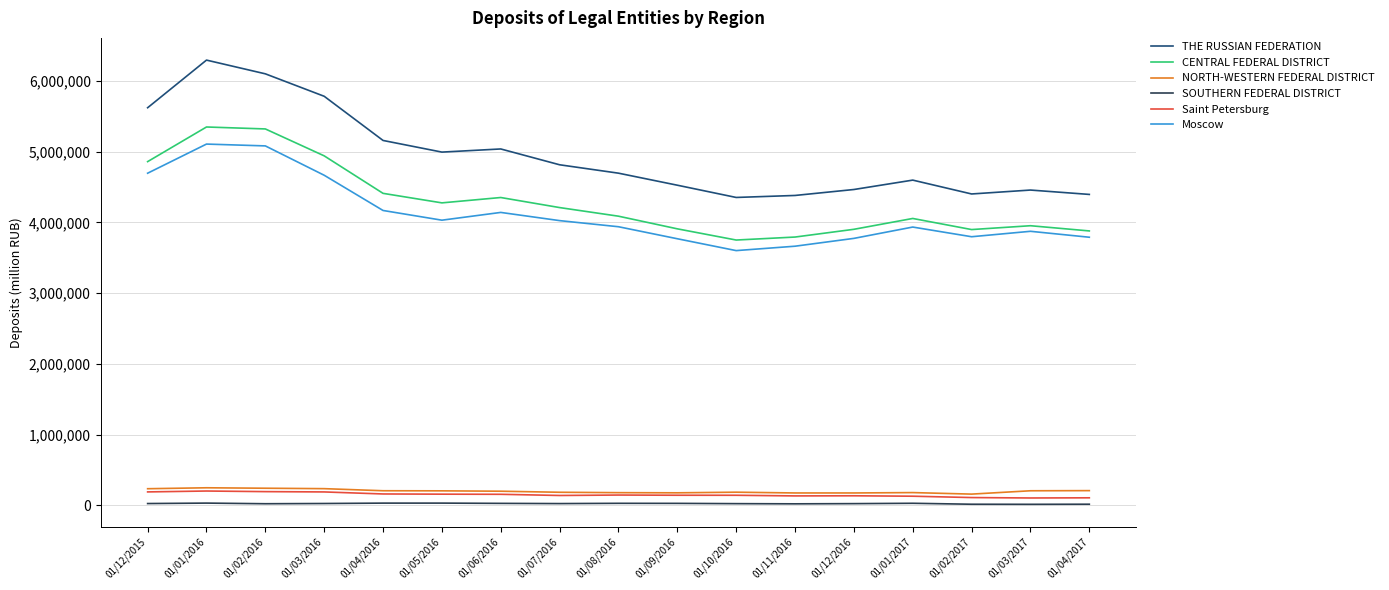

What is the sum of all CENTRAL FEDERAL DISTRICT values?

72938743